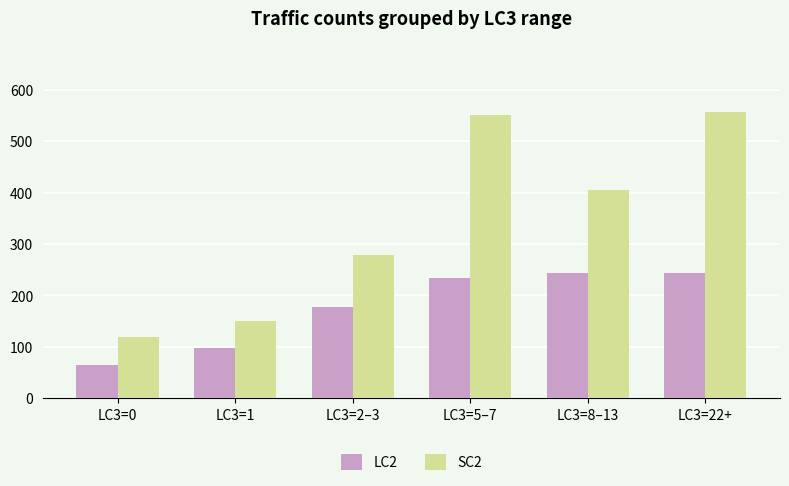

What position from the right is LC3=22+?

1